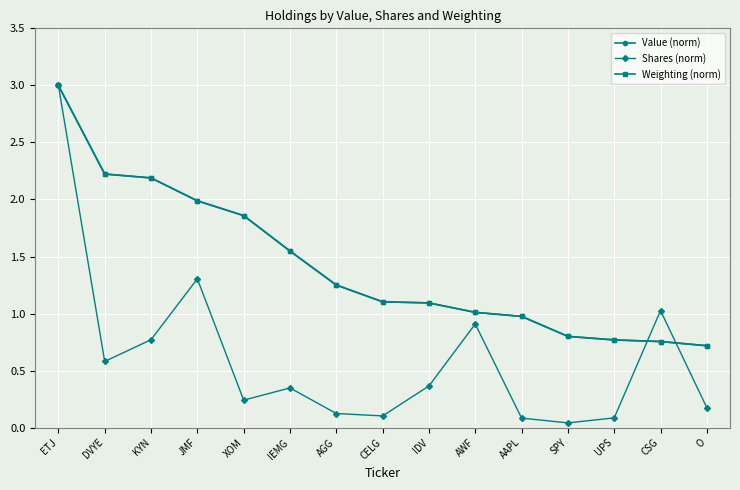

What value does the Weighting (norm) series have at JMF?

2.0